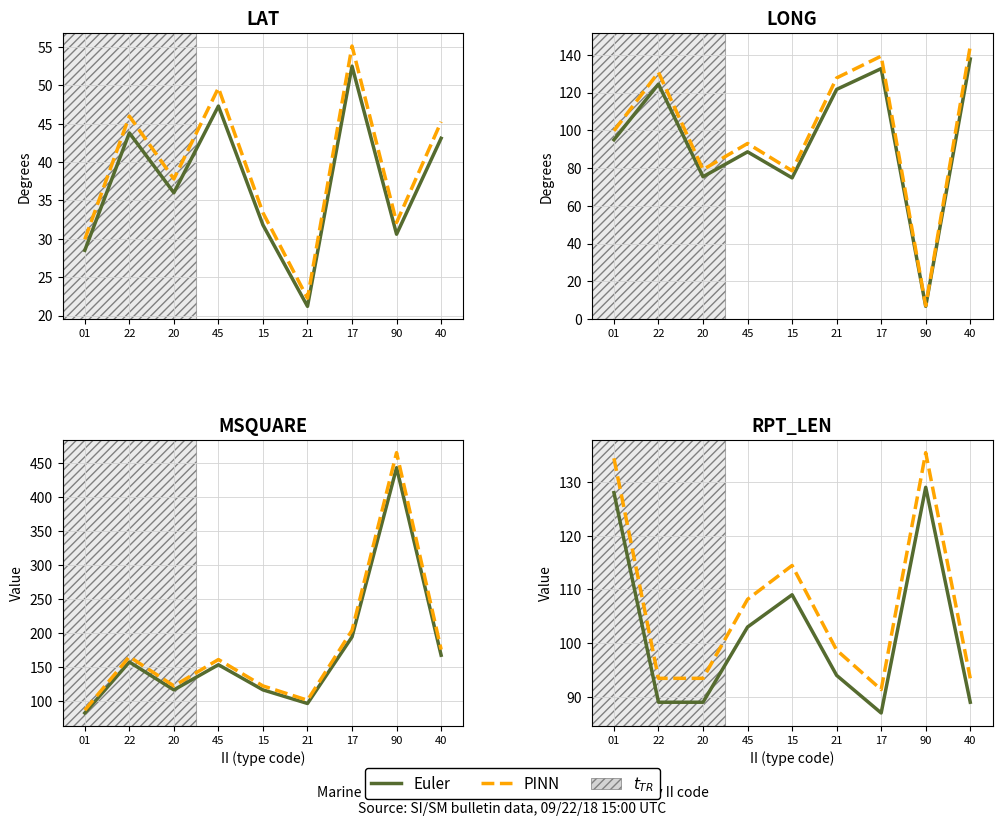

Is this an area chart (filled region under the line)?

No